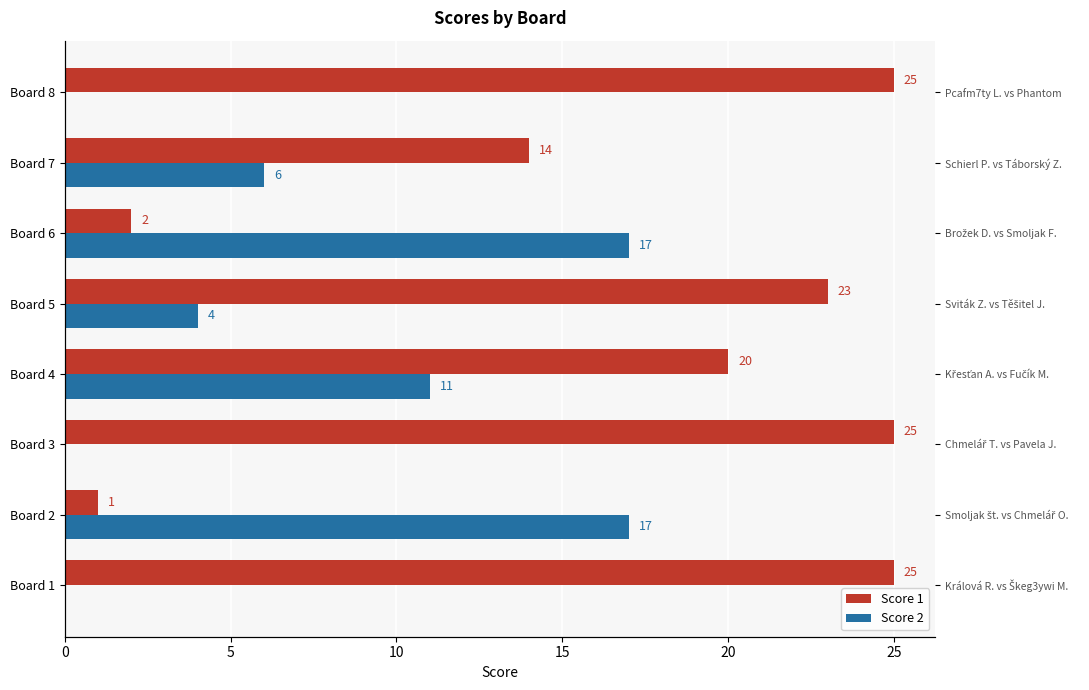

Rank the series by their average value, from lowest to highest.

Score 2, Score 1